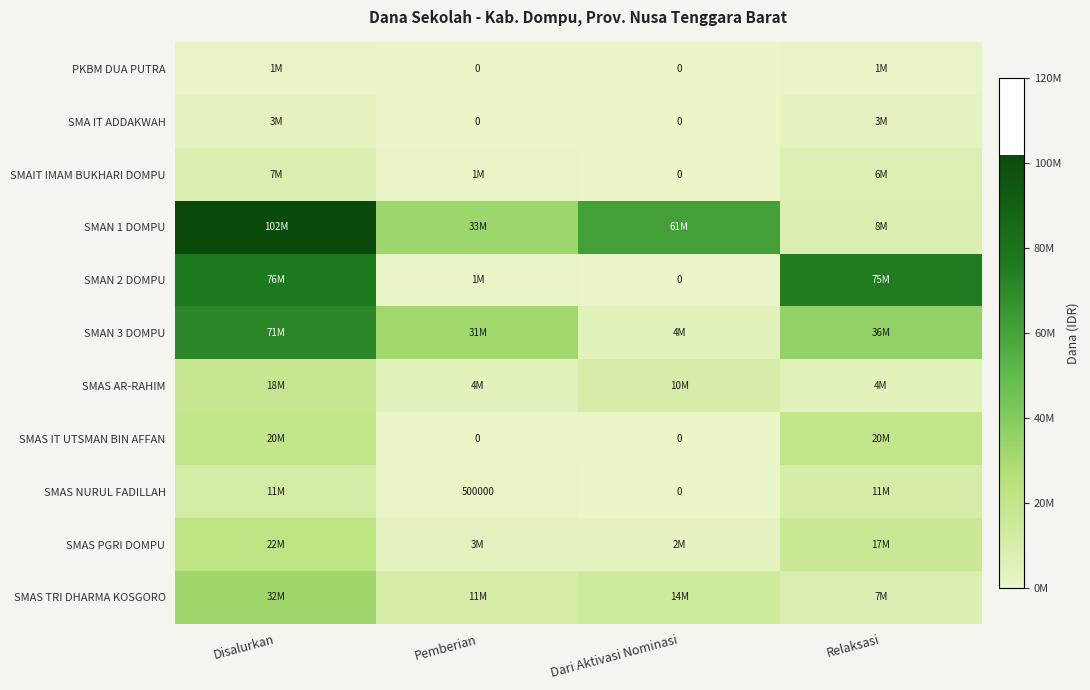

At which label is PKBM DUA PUTRA closest to 500000?

Disalurkan